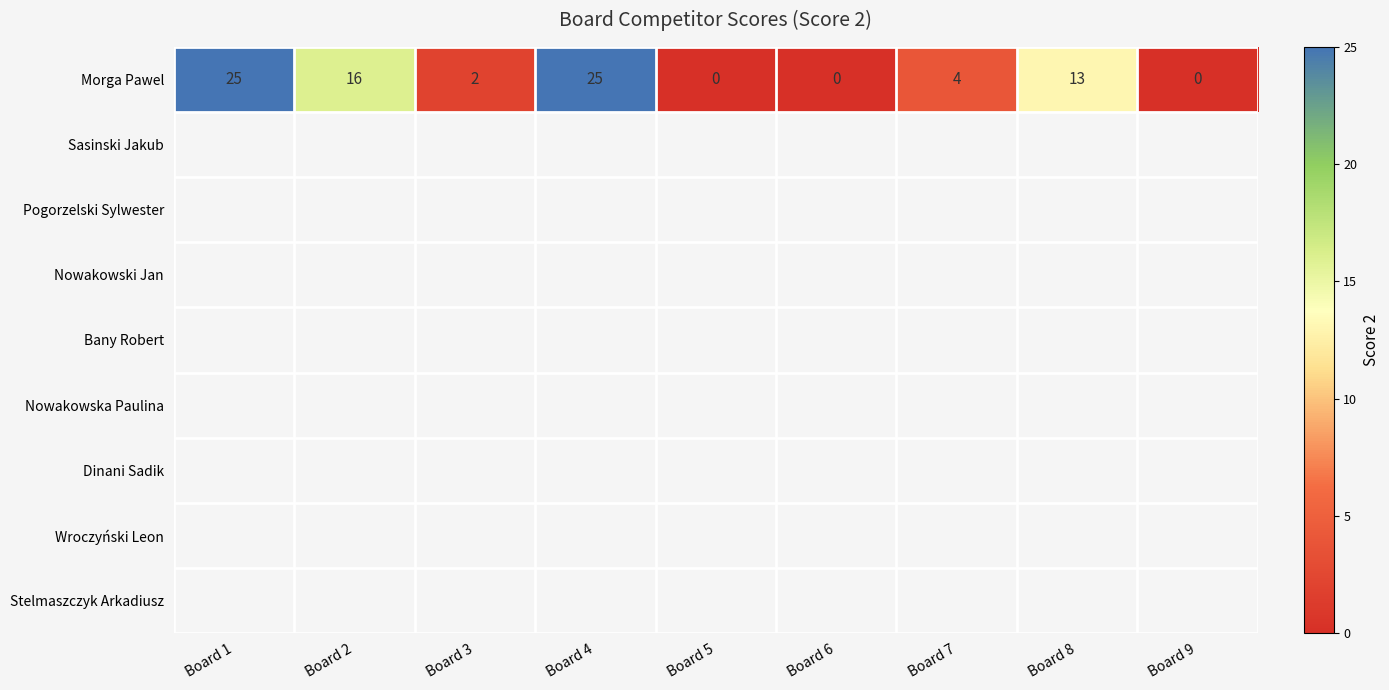

True or false: the data shows 4 at Board 7.

True